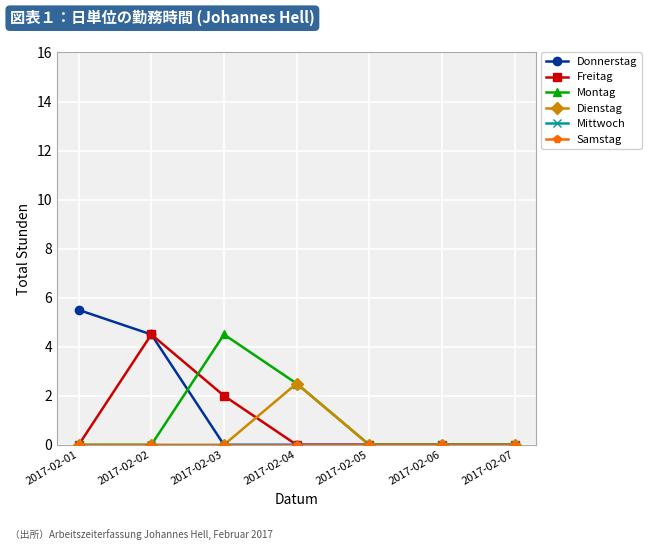

Which category has the highest value in the Samstag series?

2017-02-01